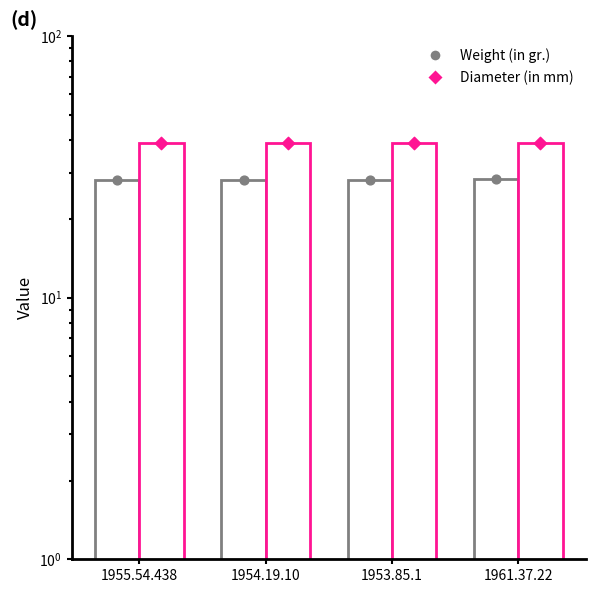

What is the total value across all series at 1955.54.438?

67.1